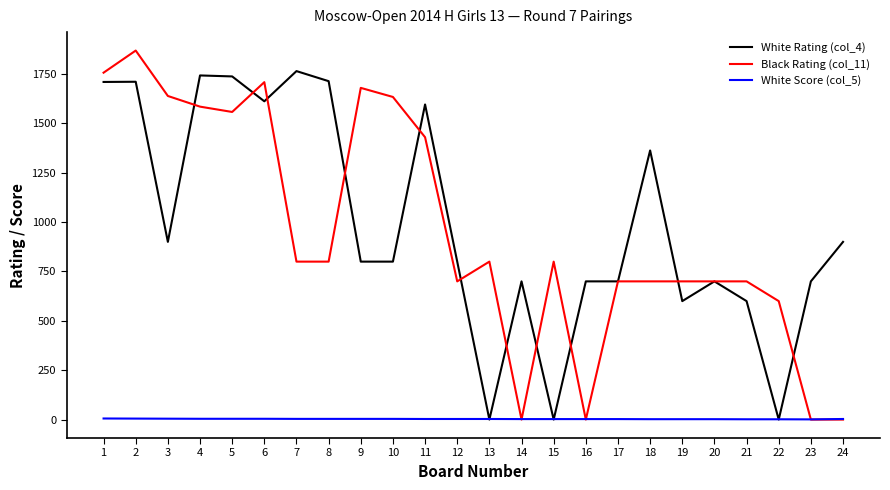

True or false: White Rating (col_4) has more than 0 interior local peaks.

True